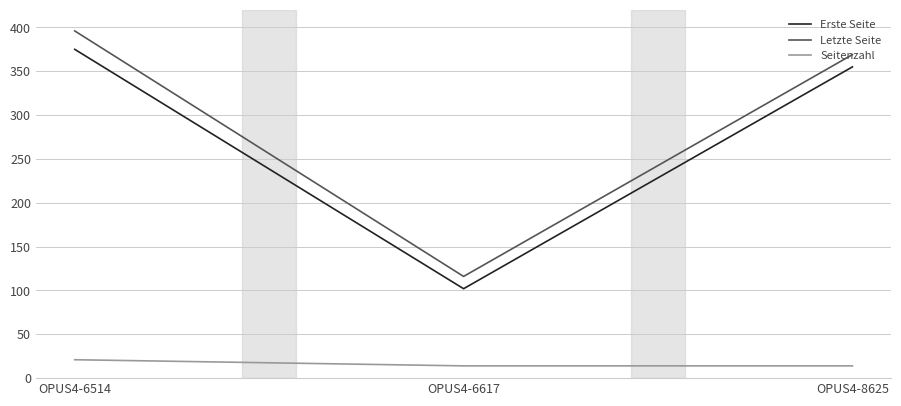

Reading left to right, list all the values displayed in this chart.

Erste Seite: 375	102	355
Letzte Seite: 396	116	369
Seitenzahl: 21	14	14